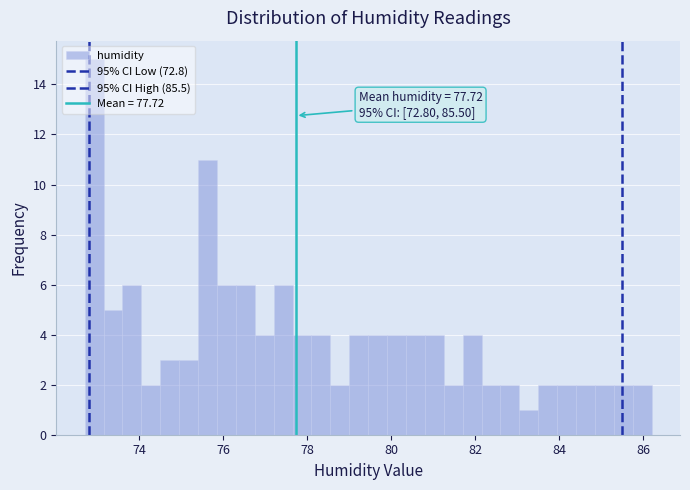

Read against the x-axis, roughly where is the centre of the tallest bar?

73.0